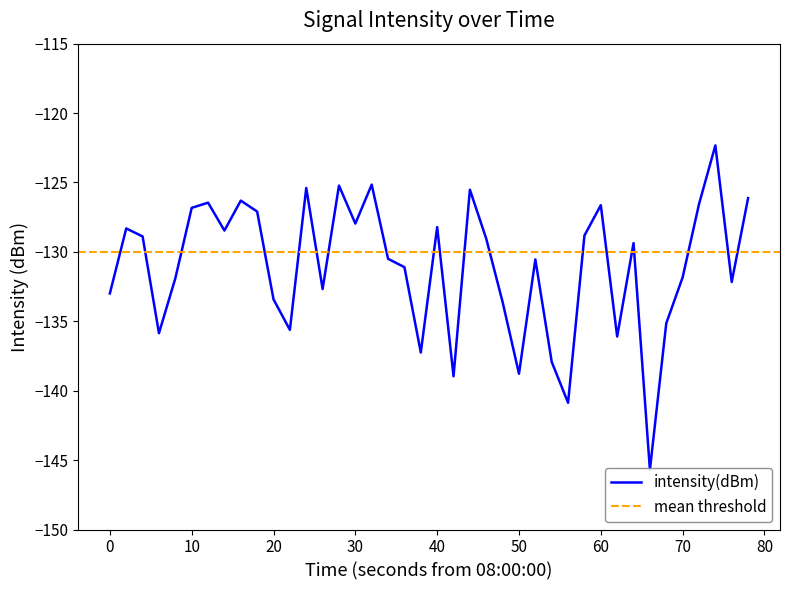

Is it true that intensity(dBm) equals -133.4 at 20?

True